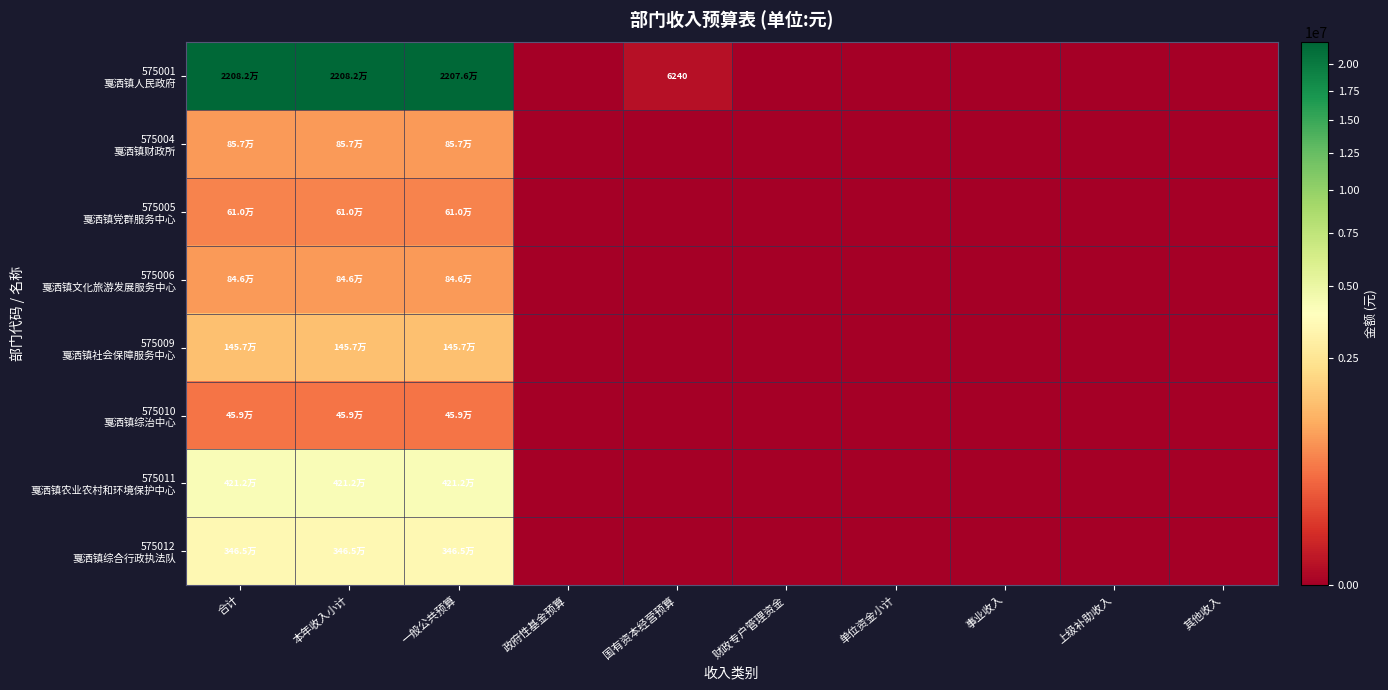

The 575006 戛洒镇文化旅游发展服务中心 series shows 0.0 at 政府性基金预算. True or false?

True